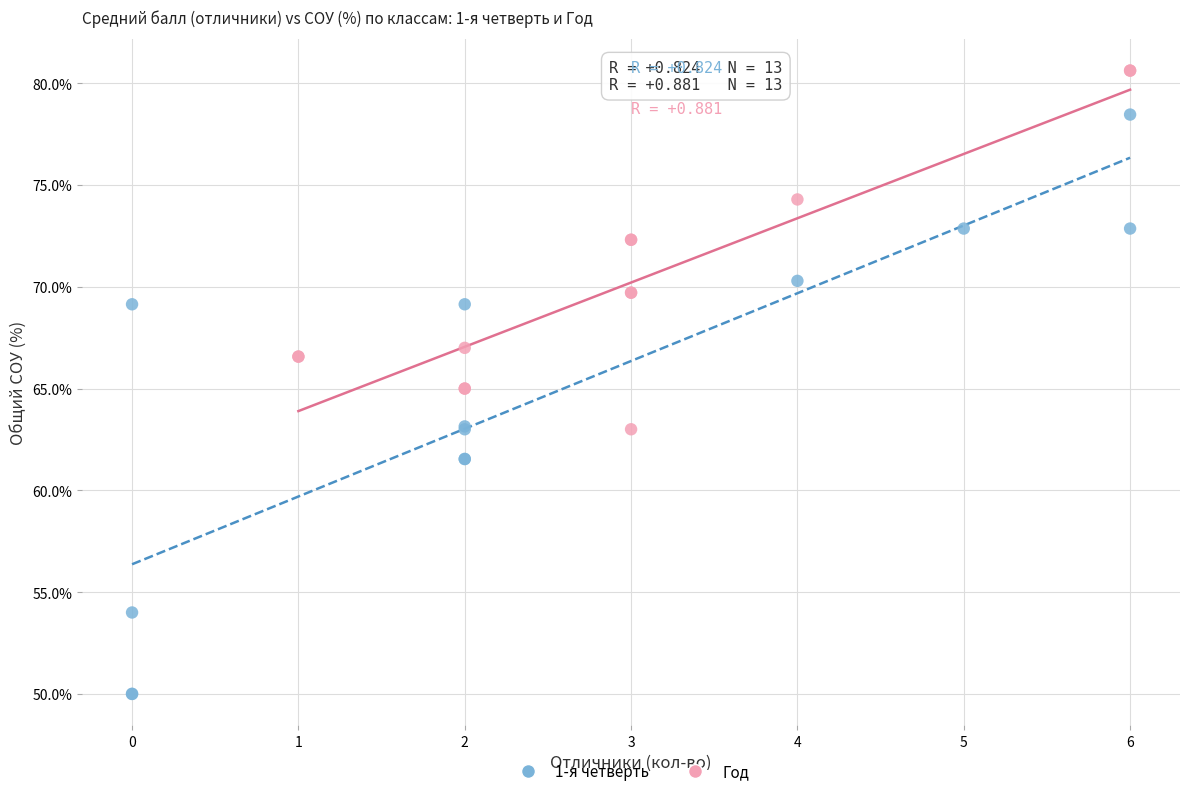

Which series contains the lowest Y value?

1-я четверть